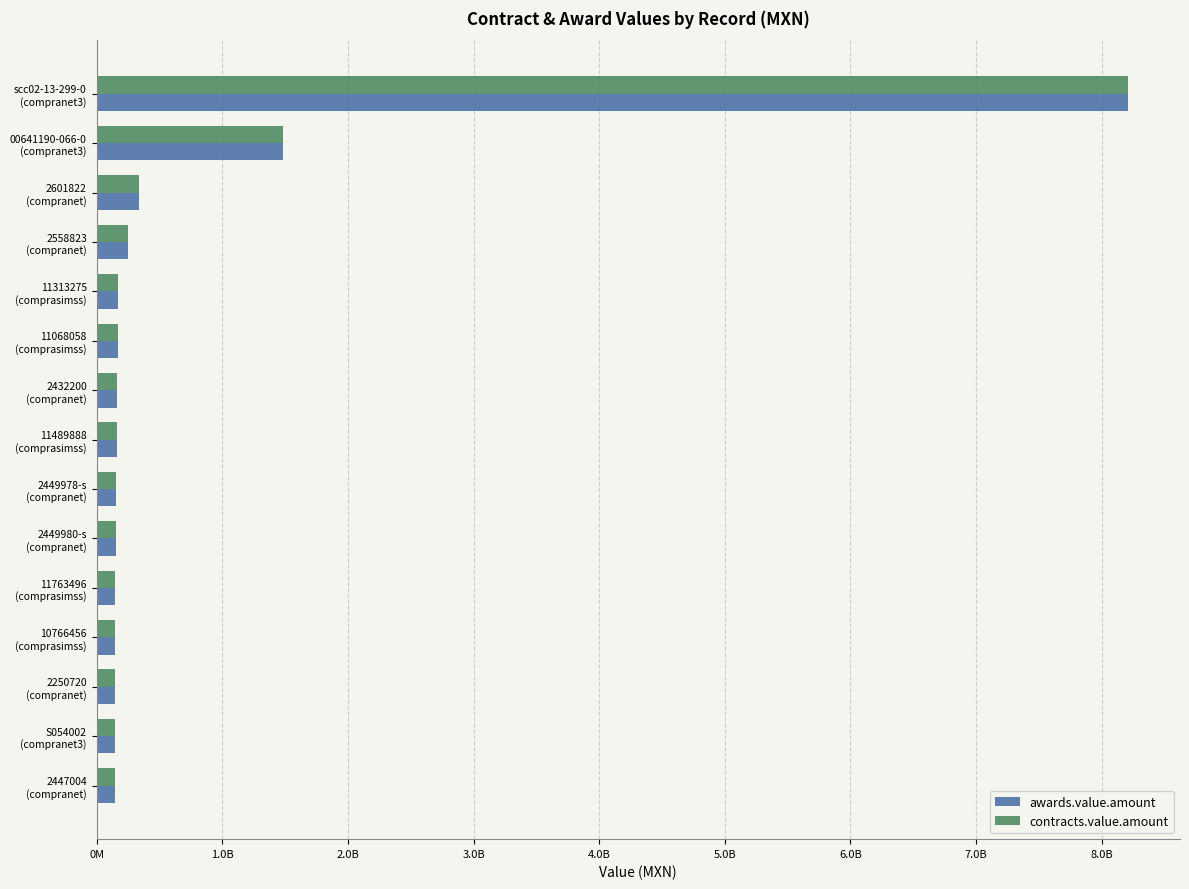

What is the difference between the maximum and minimum values in the contracts.value.amount series?

8067772993.0